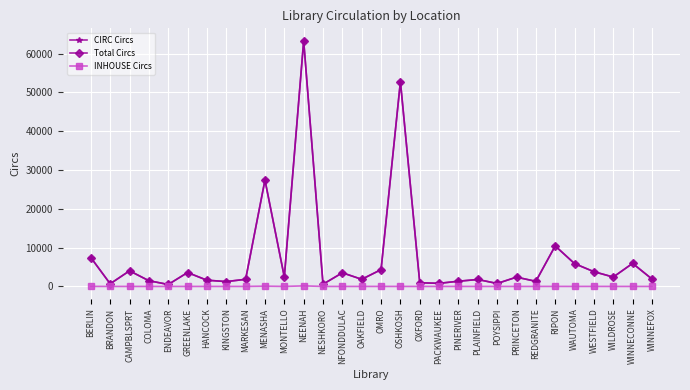

Is the value of Total Circs at OMRO greater than the value of INHOUSE Circs at OMRO?

Yes